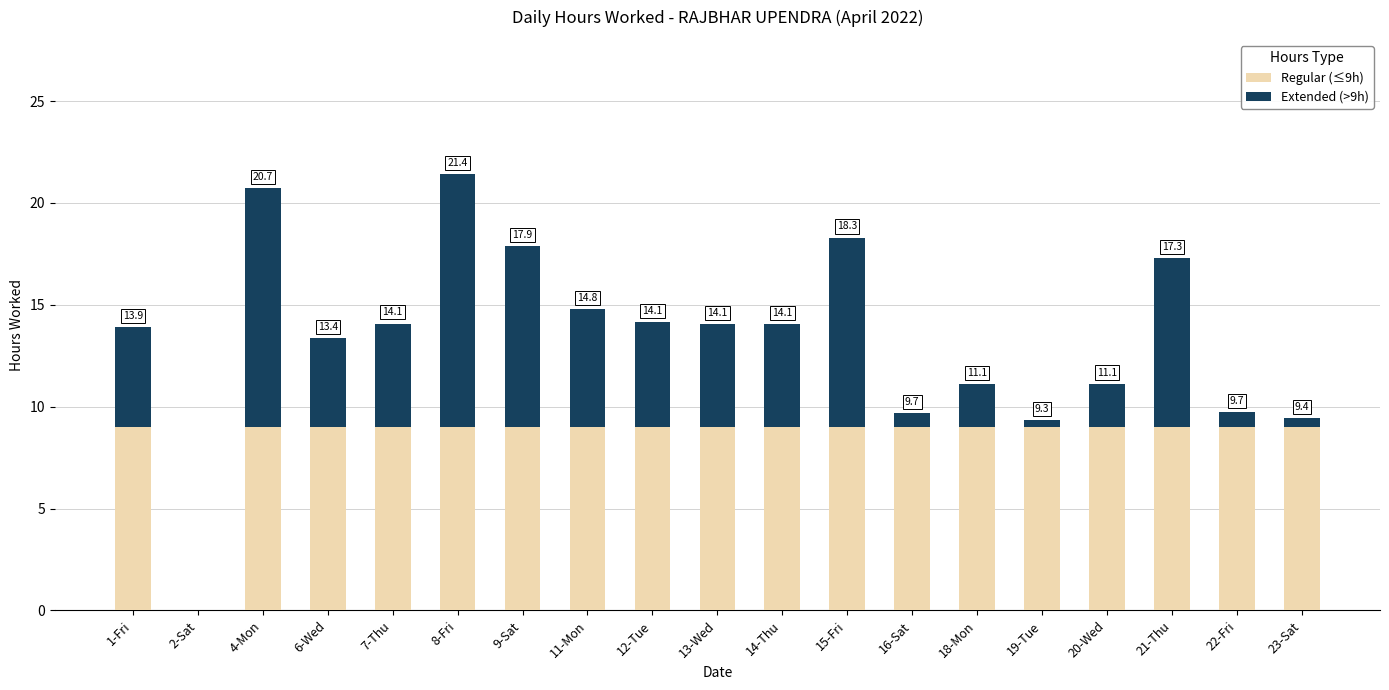

What are all the series names shown in the legend?

Regular (≤9h), Extended (>9h)